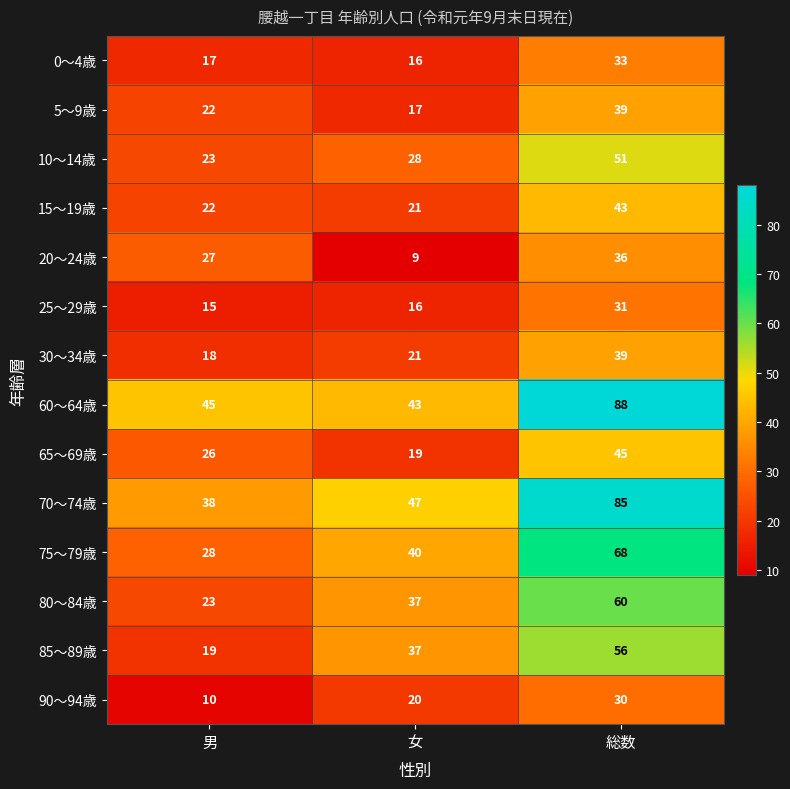

Which category has the highest value in the 90～94歳 series?

総数